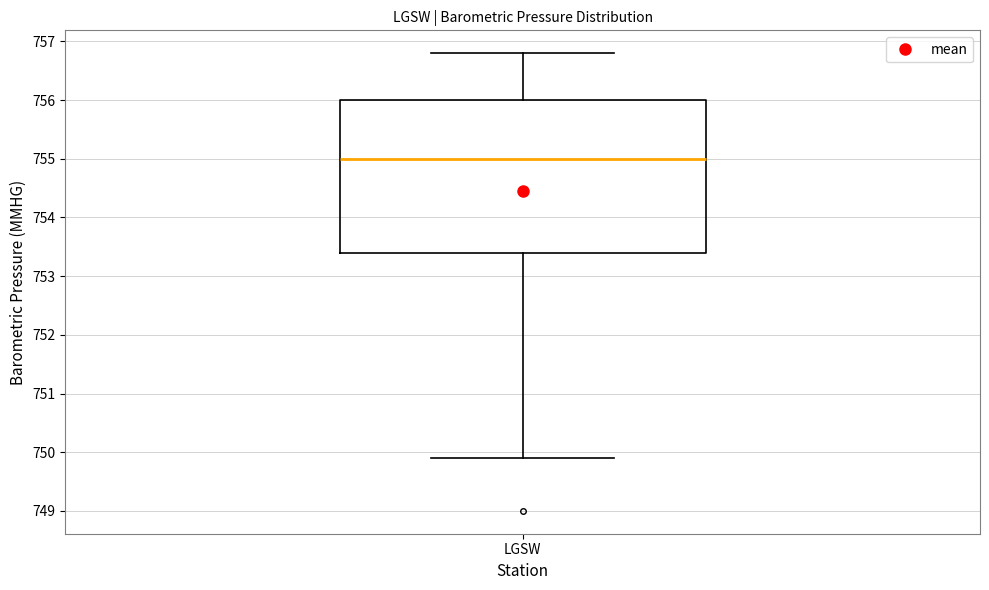

Transcribe this box plot: give where the median line is, the range the box spans, and where the two whiskers end, as read against the y-axis. The values are not printed on the chart, so give them approximately, as read against the axis.

median 755.0, box 753.4 to 756.0, whiskers 749.9 to 756.8